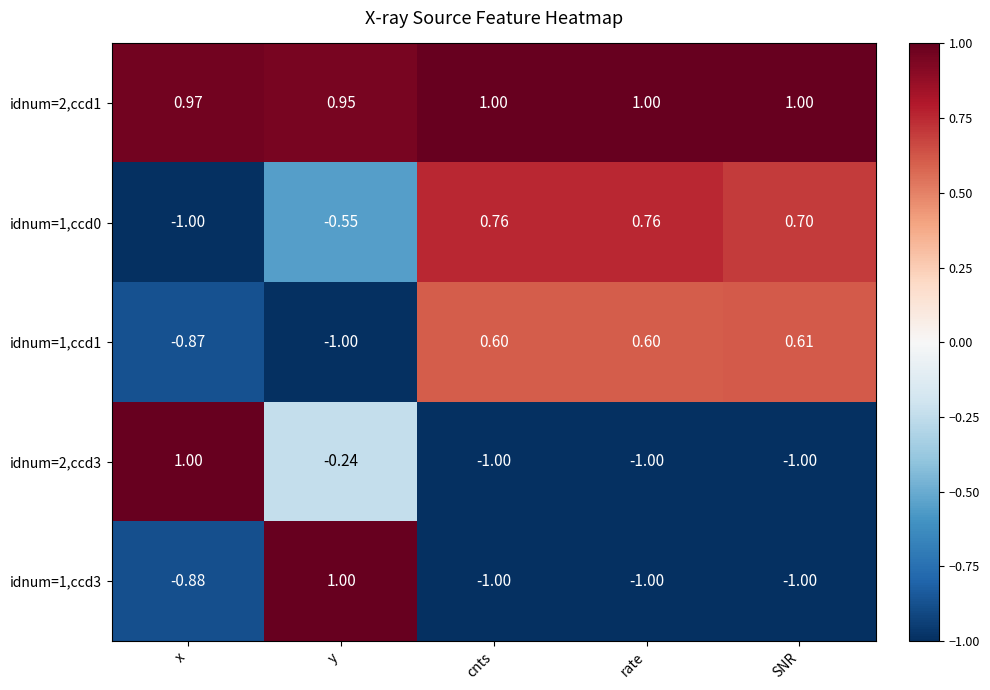

At which label does idnum=1,ccd1 first exceed 0?

cnts